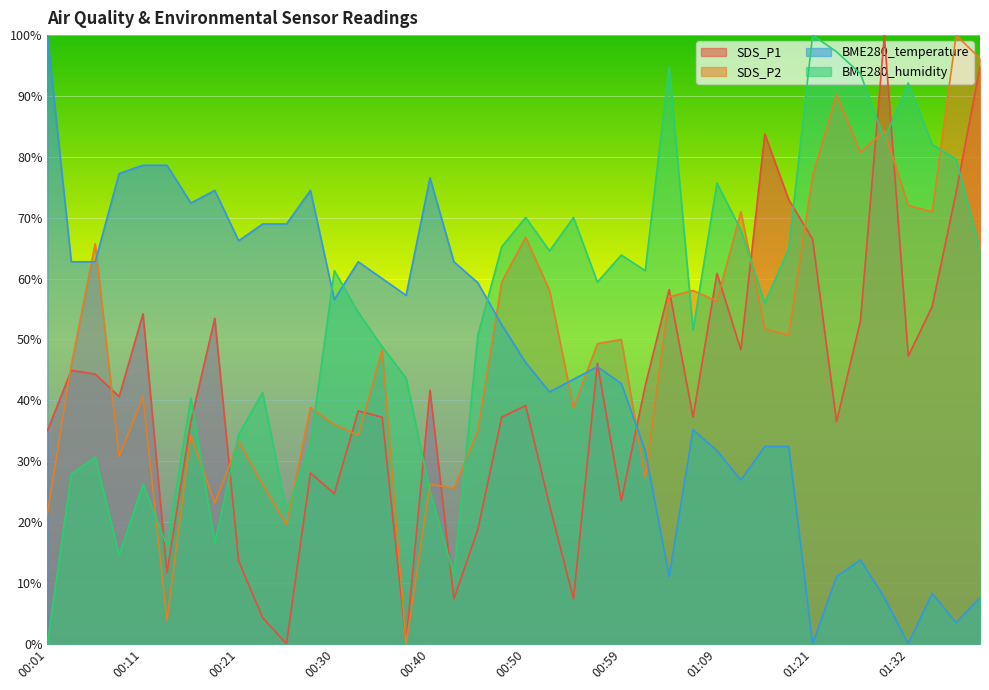

At which category does BME280_humidity reach its first local valley?

00:08